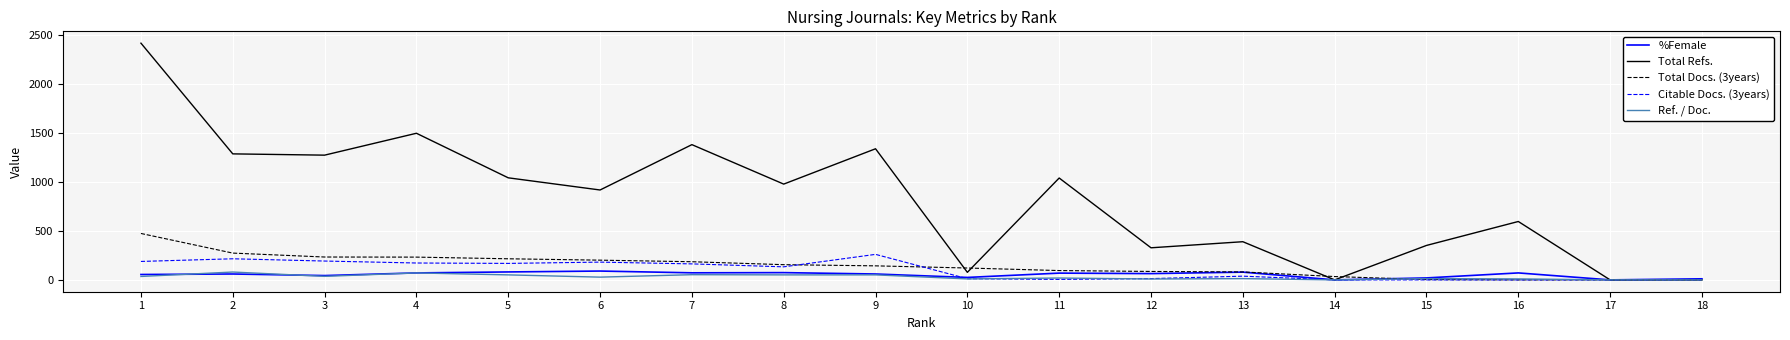

At which label is Citable Docs. (3years) closest to 130?

8